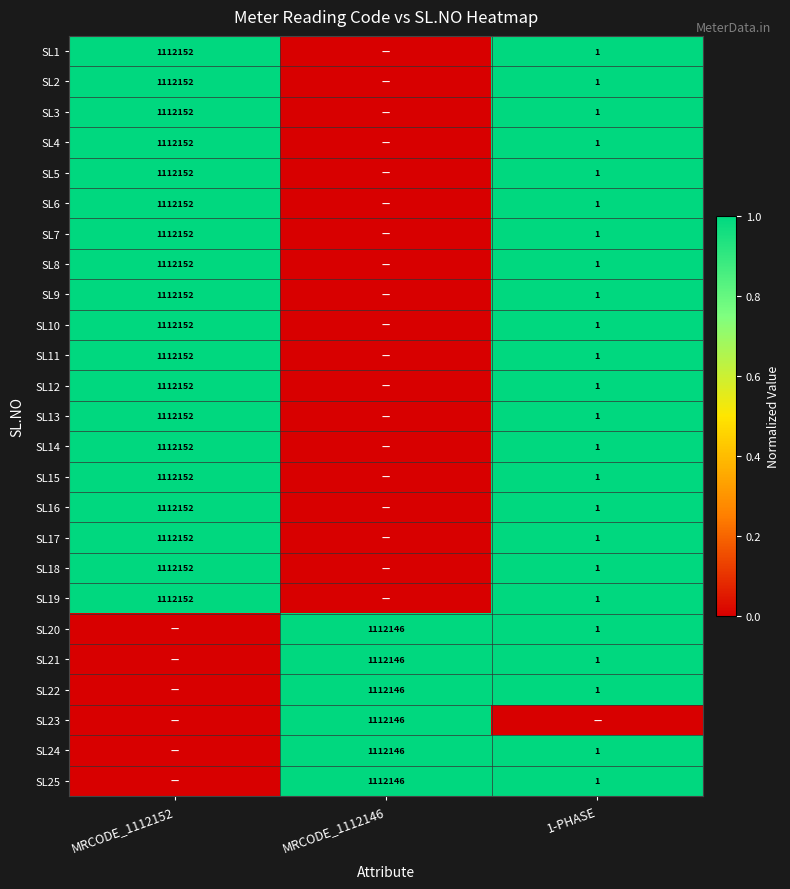

The value of SL9 at 1-PHASE is 2. True or false?

False